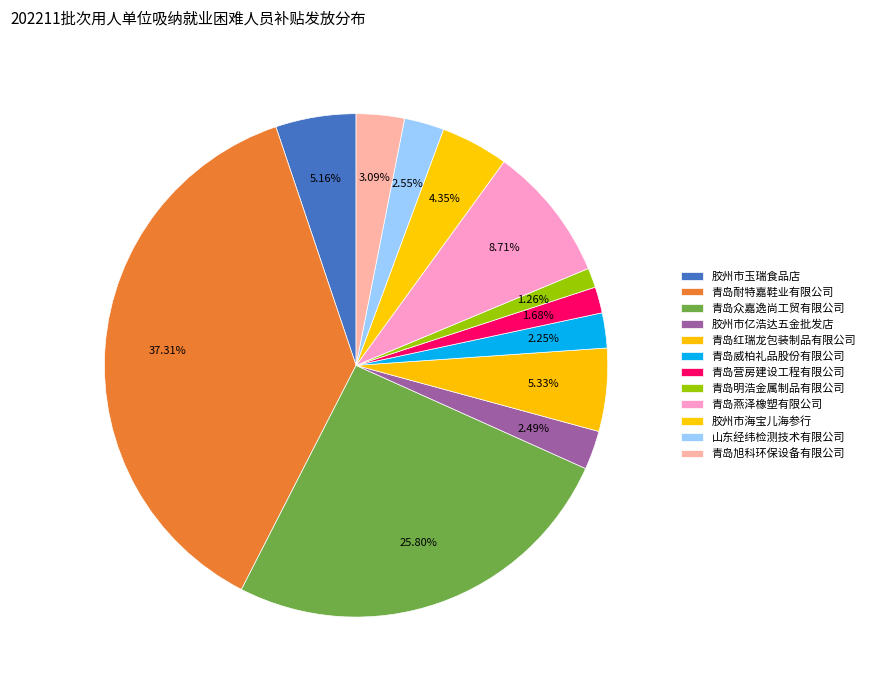

Does any single category account for the majority?

No